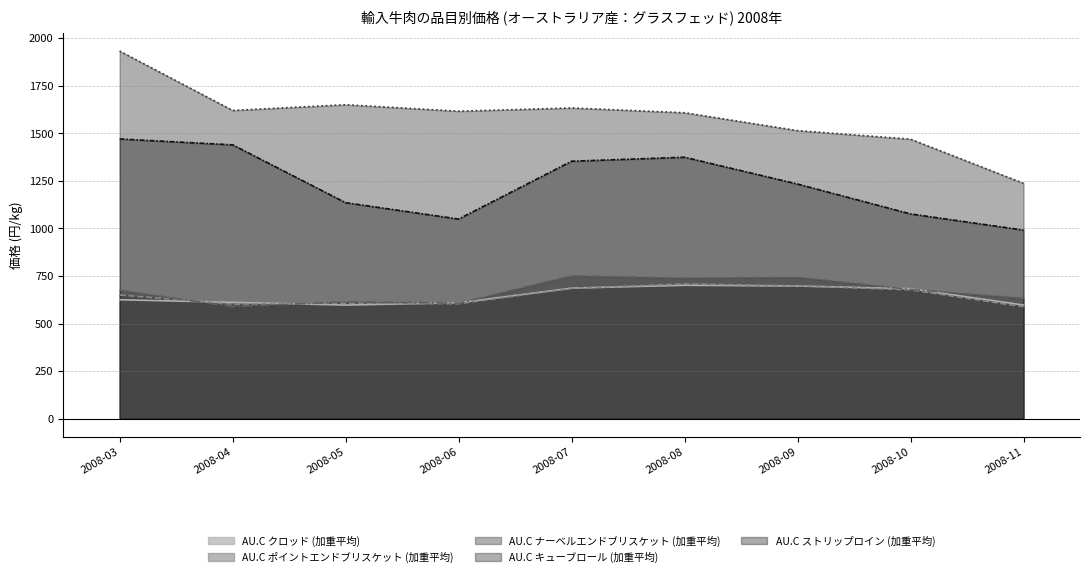

How many values in the AU.C キューブロール (加重平均) series are below 1616?

4